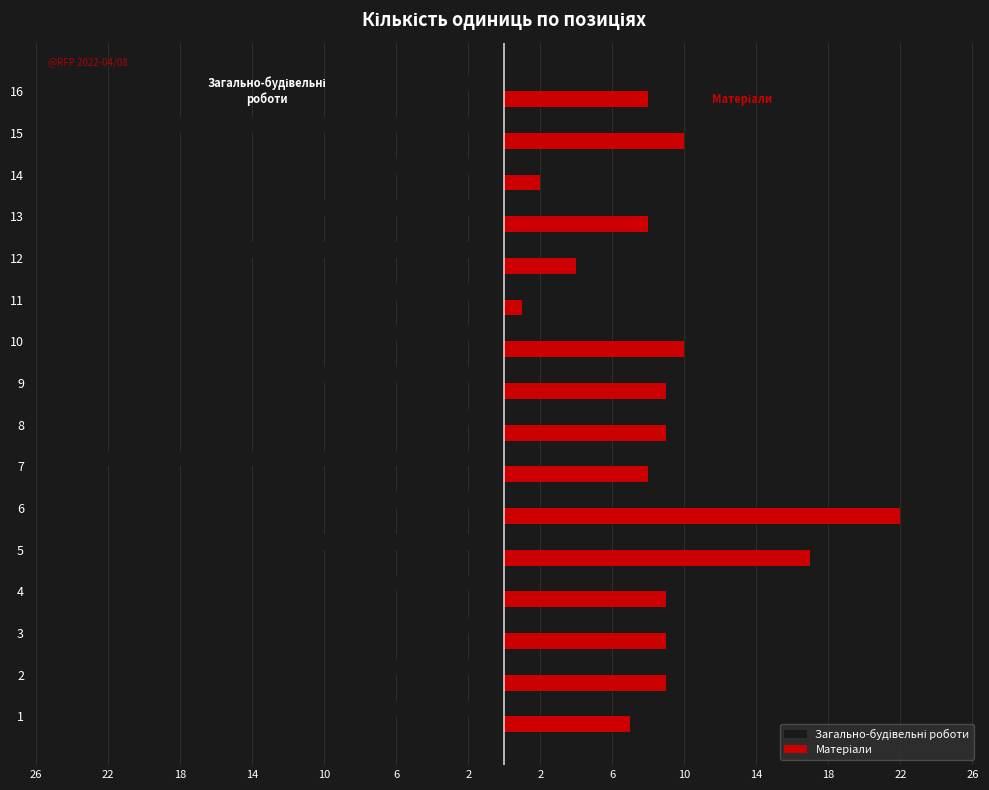

At which category is the sum across all series the highest?

6